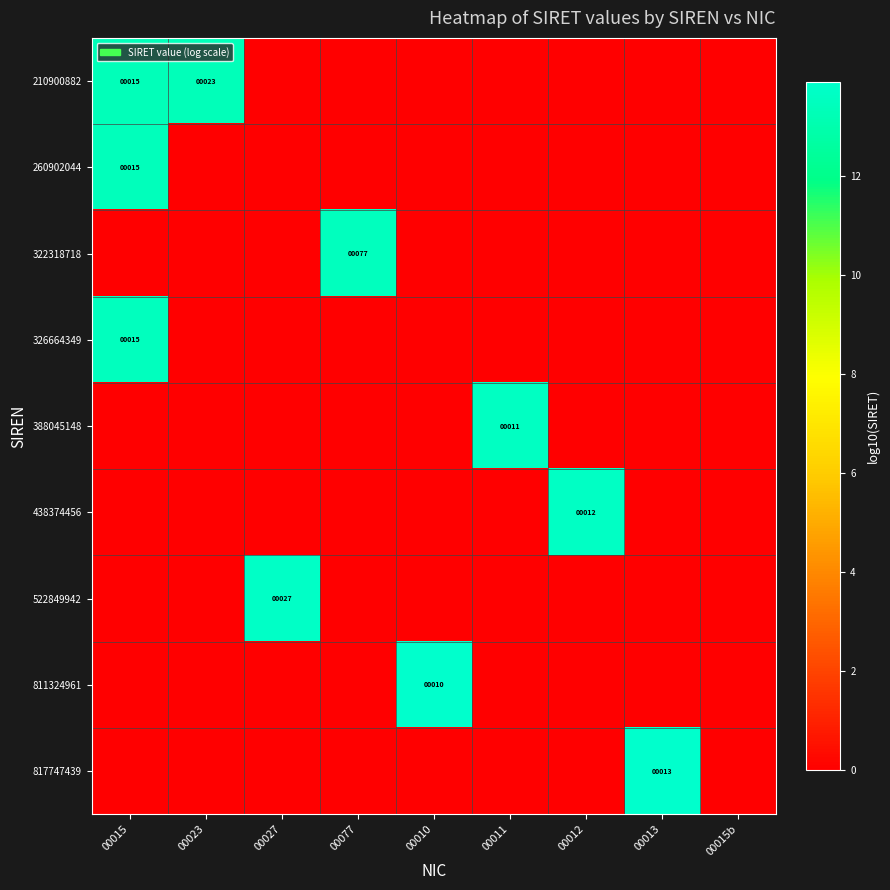

The 522849942 series shows 38 at 00027. True or false?

False